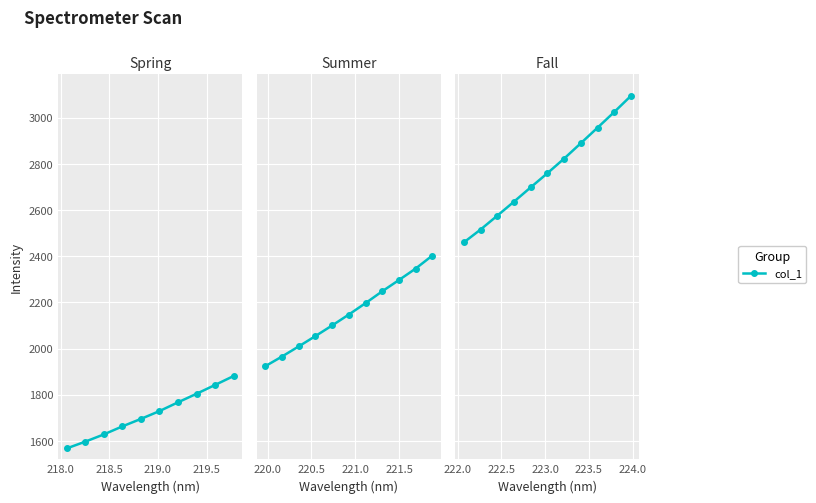

Does the chart display data point markers on the line(s)?

Yes